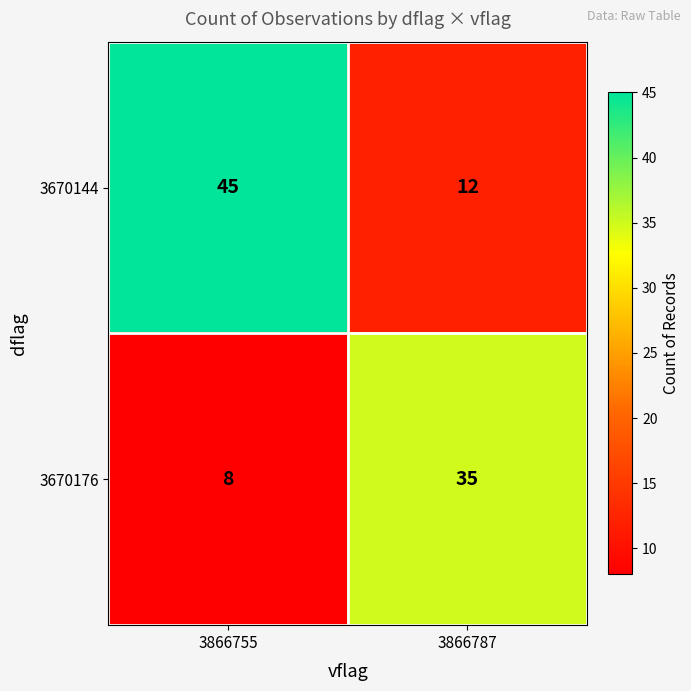

How many distinct data groups are displayed?

2